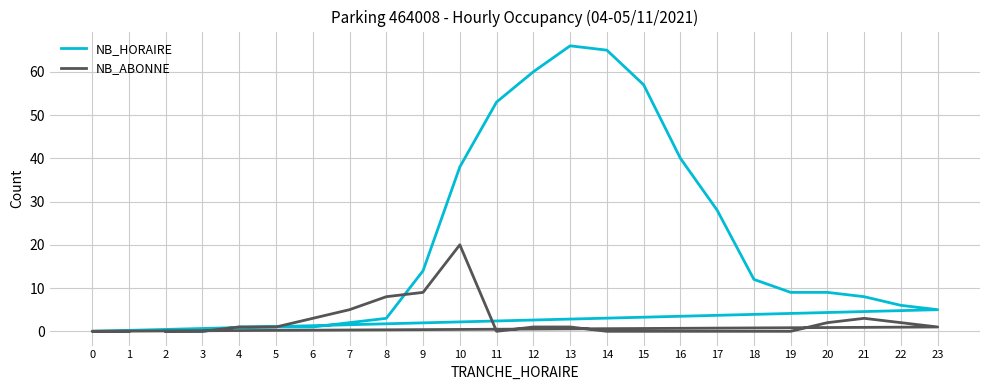

How many series are shown in this chart?

2